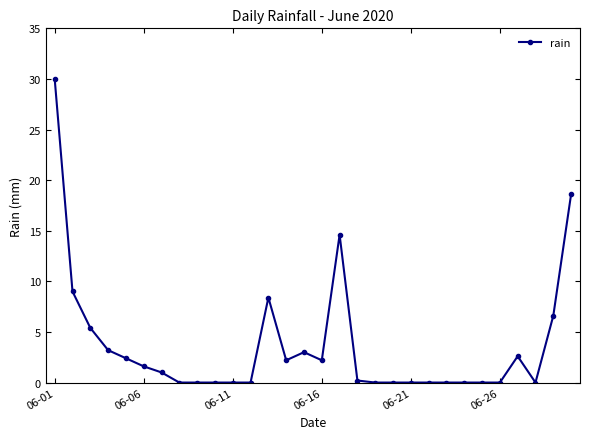

Reading right to left, list all the values displayed in this chart.

18.6	6.6	0.0	2.6	0.0	0.0	0.0	0.0	0.0	0.0	0.0	0.0	0.2	14.6	2.2	3.0	2.2	8.4	0.0	0.0	0.0	0.0	0.0	1.0	1.6	2.4	3.2	5.4	9.0	30.0